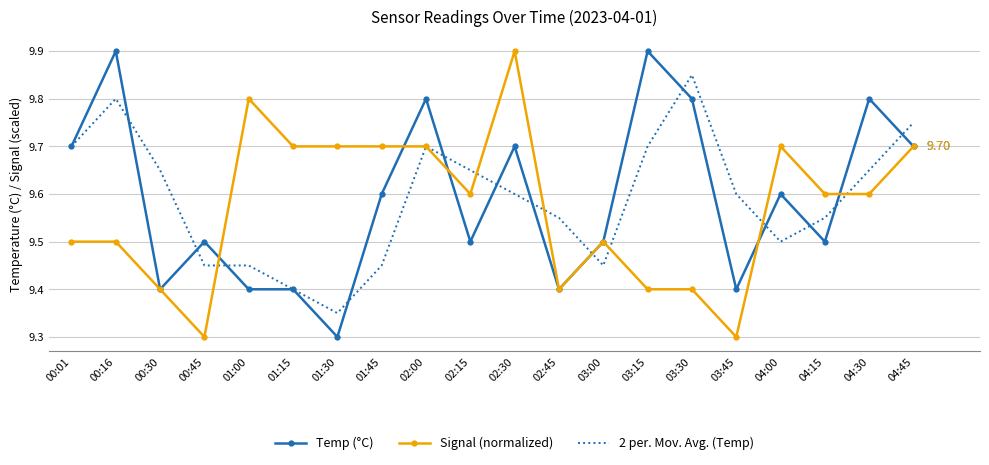

What is the difference between the highest and lowest values at 01:15?

0.3